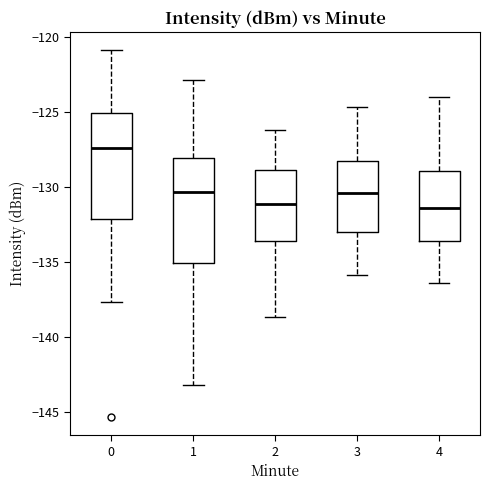

Reading left to right, read every box against the y-axis: the position of its median line, the range the box covers, and the ends of its whiskers. The values are not printed on the chart, so give them approximately, as read against the axis.

0: median -127.5, box -132.0 to -125.0, whiskers -137.5 to -121.0
1: median -130.5, box -135.0 to -128.0, whiskers -143.0 to -123.0
2: median -131.0, box -133.5 to -129.0, whiskers -138.5 to -126.0
3: median -130.5, box -133.0 to -128.5, whiskers -136.0 to -124.5
4: median -131.5, box -133.5 to -129.0, whiskers -136.5 to -124.0